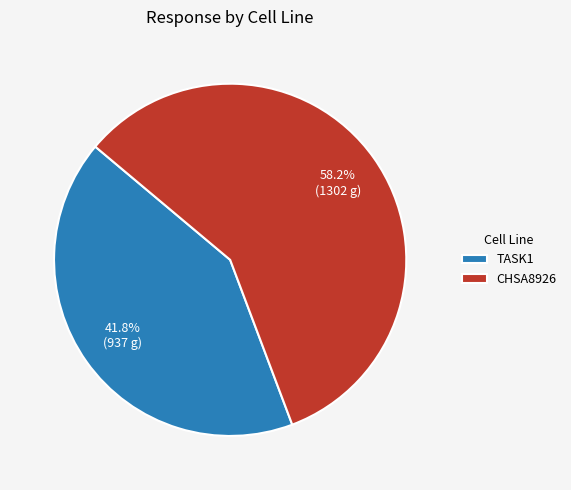

Count the number of slices in the pie.

2